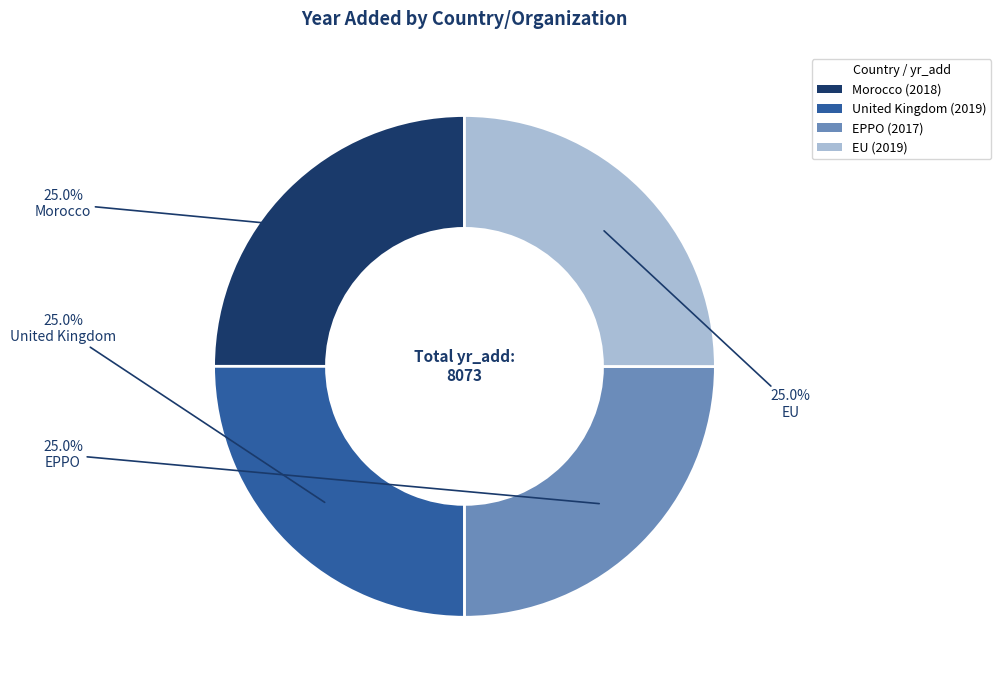

To the nearest percent, what is the combined percentage of Morocco and EPPO?

50%